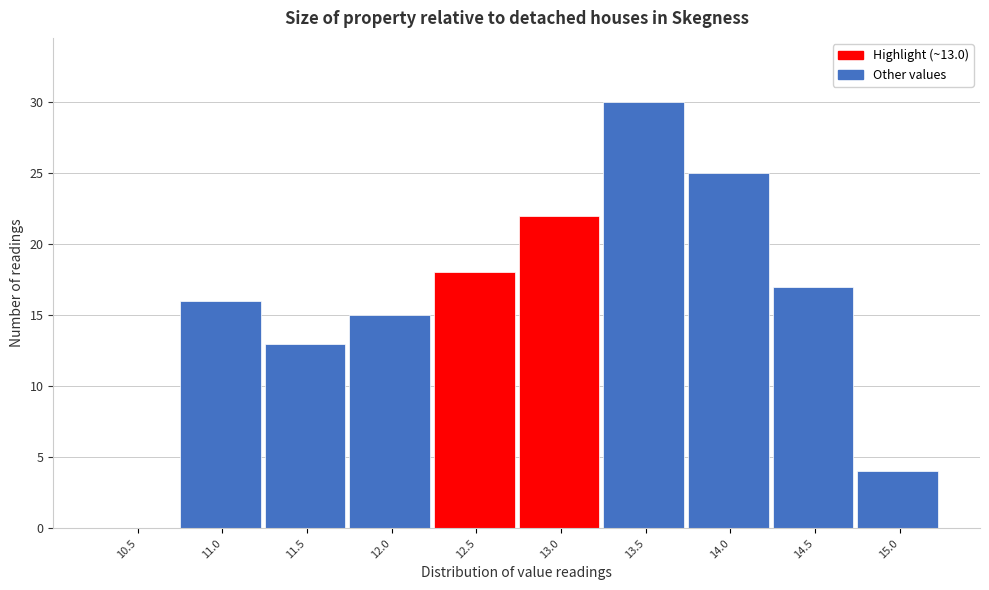

Reading right to left, list all the values displayed in this chart.

15.0=4	14.5=17	14.0=25	13.5=30	13.0=22	12.5=18	12.0=15	11.5=13	11.0=16	10.5=0